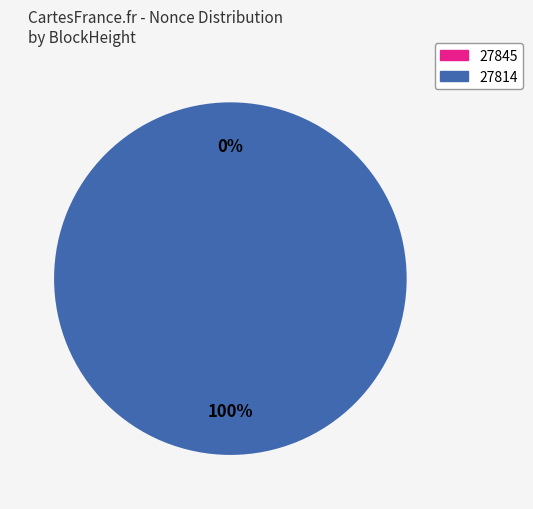

Does 27845 represent more than half of the total?

No